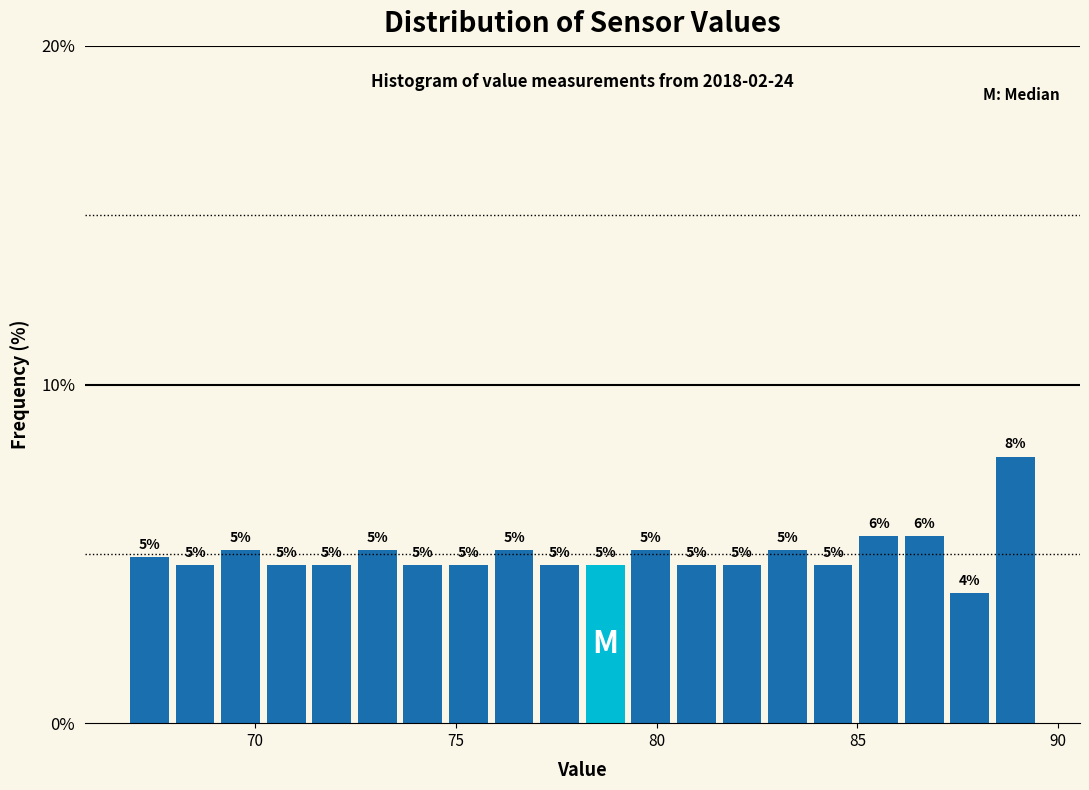

Around what value on the x-axis is the tallest bar? Give the approximate position of its centre, as read against the axis.

89.0